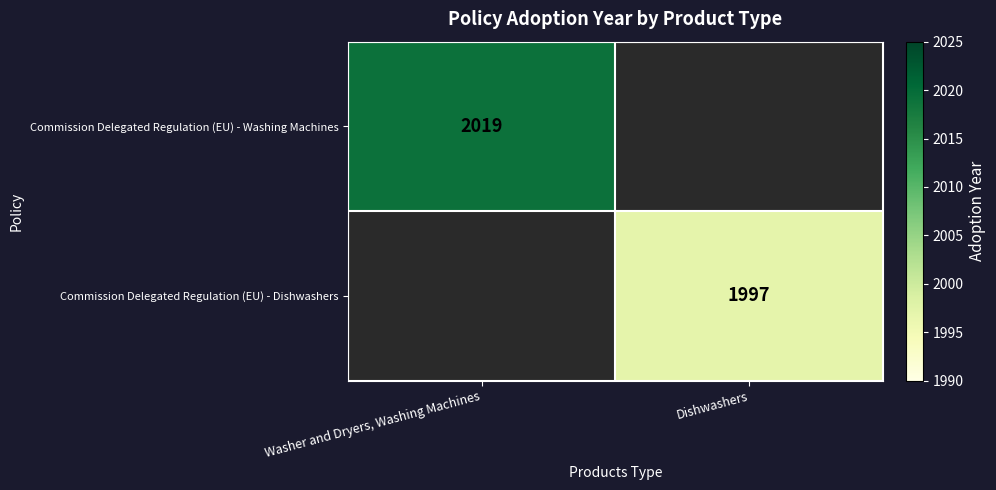

At which category is the sum across all series the highest?

Washer and Dryers, Washing Machines